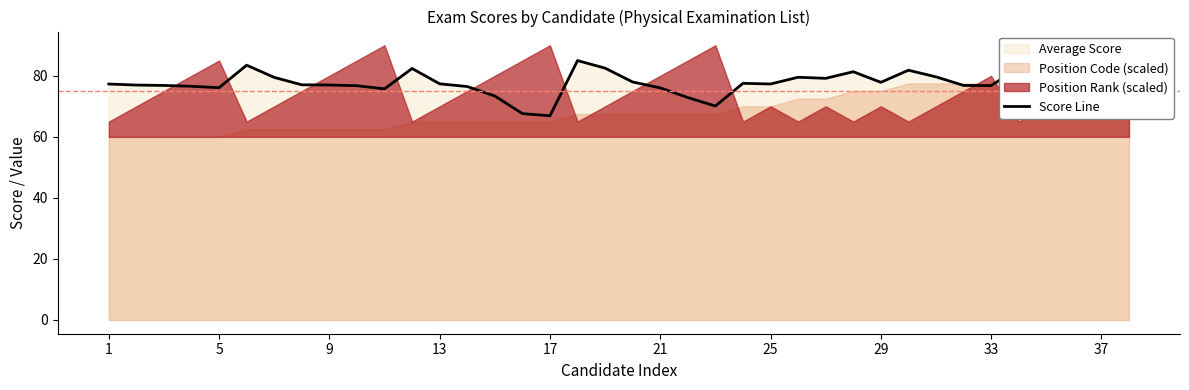

How many interior local valleys (lower than both neighbors) does the data have?

8